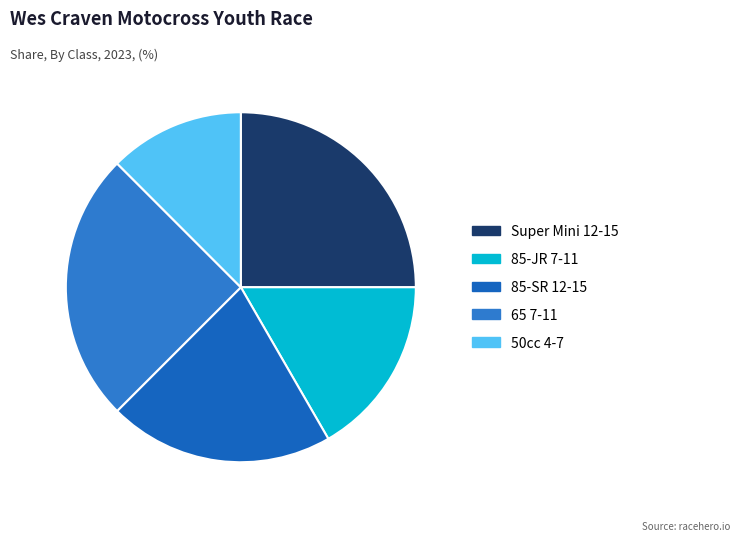

Approximately how many times larger is the value at 85-JR 7-11 compared to 65 7-11?

0.7